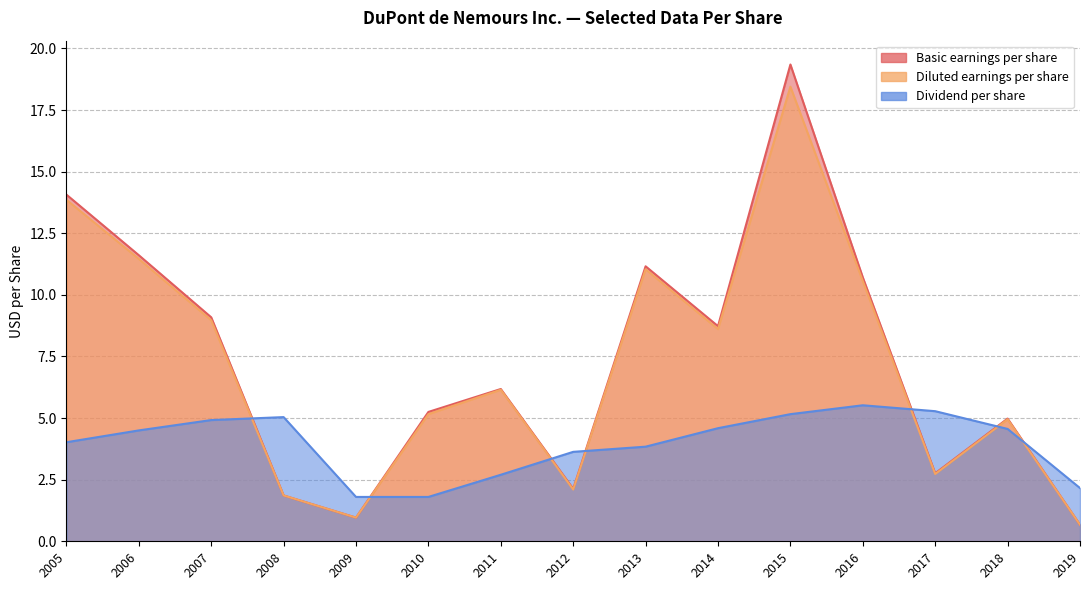

After their last crossing, which series has the higher values: Dividend per share or Diluted earnings per share?

Dividend per share